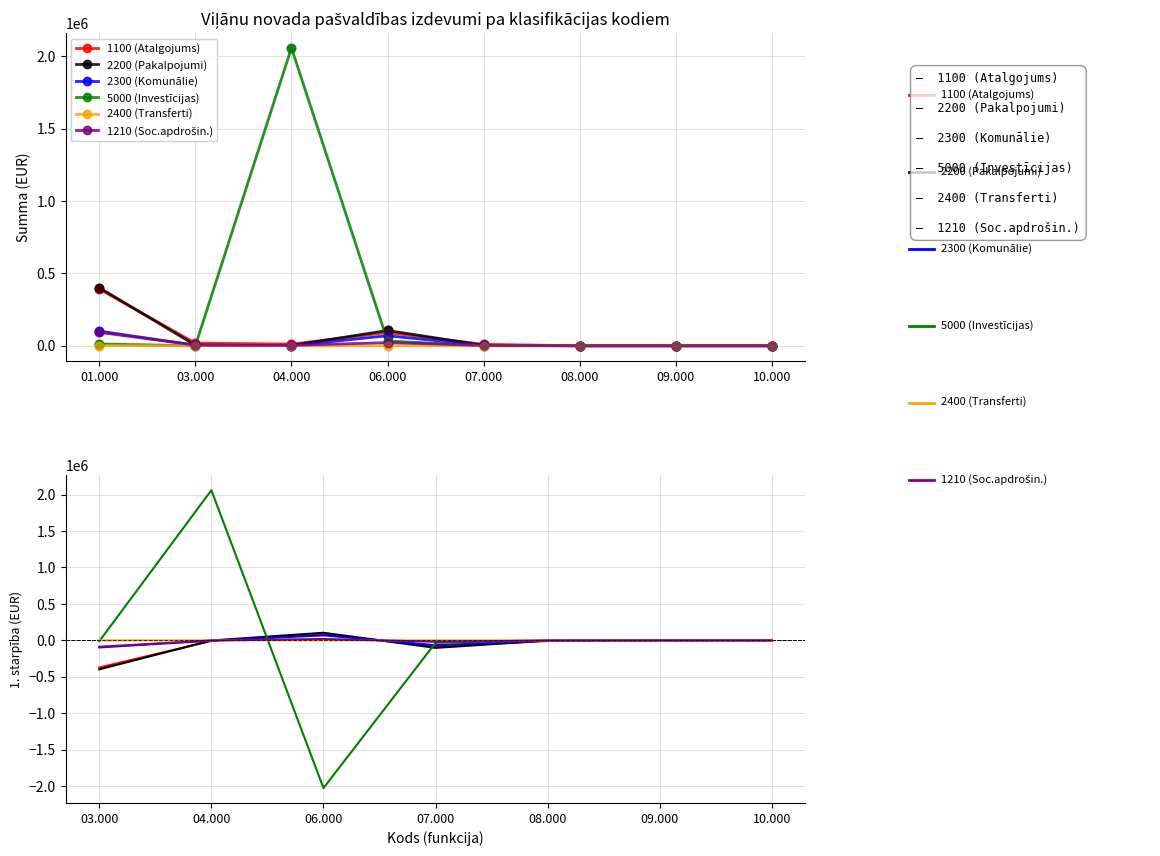

What are all the series names shown in the legend?

1100 (Atalgojums), 2200 (Pakalpojumi), 2300 (Komunālie), 5000 (Investīcijas), 2400 (Transferti), 1210 (Soc.apdrošin.)